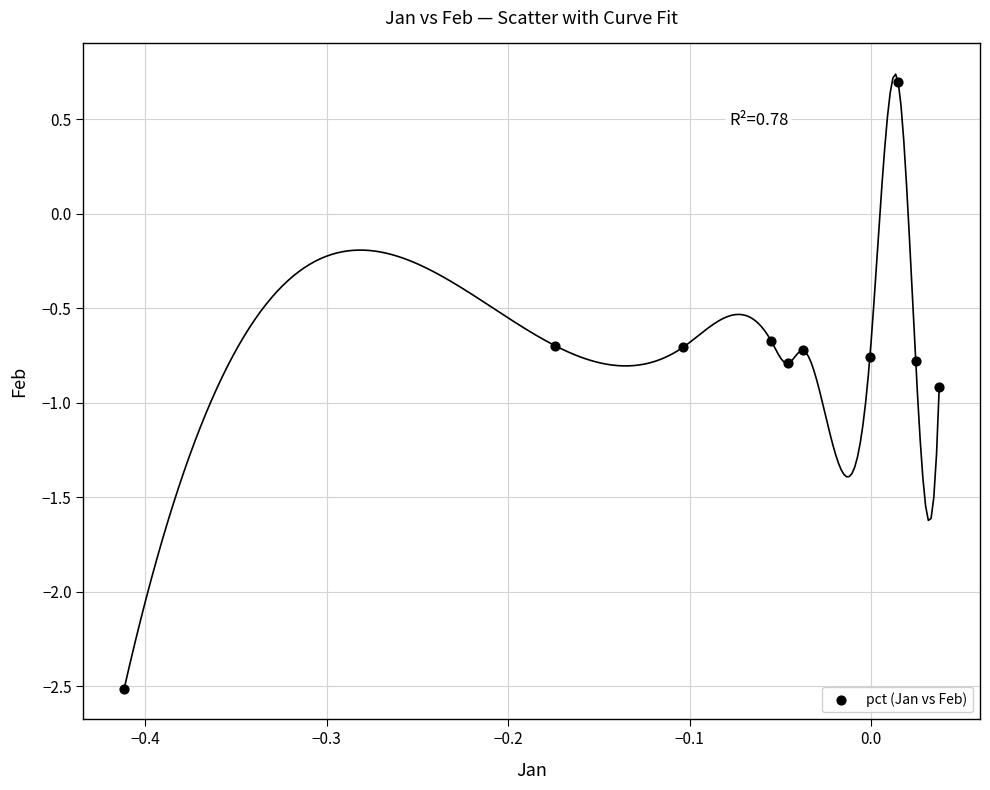

What is the range of Y values (max minus min)?

3.2